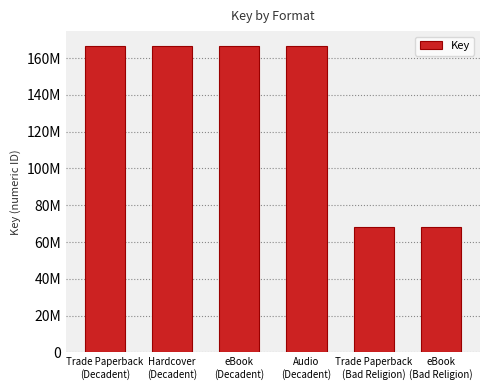

What is the label of the 4th bar from the right?

eBook
(Decadent)